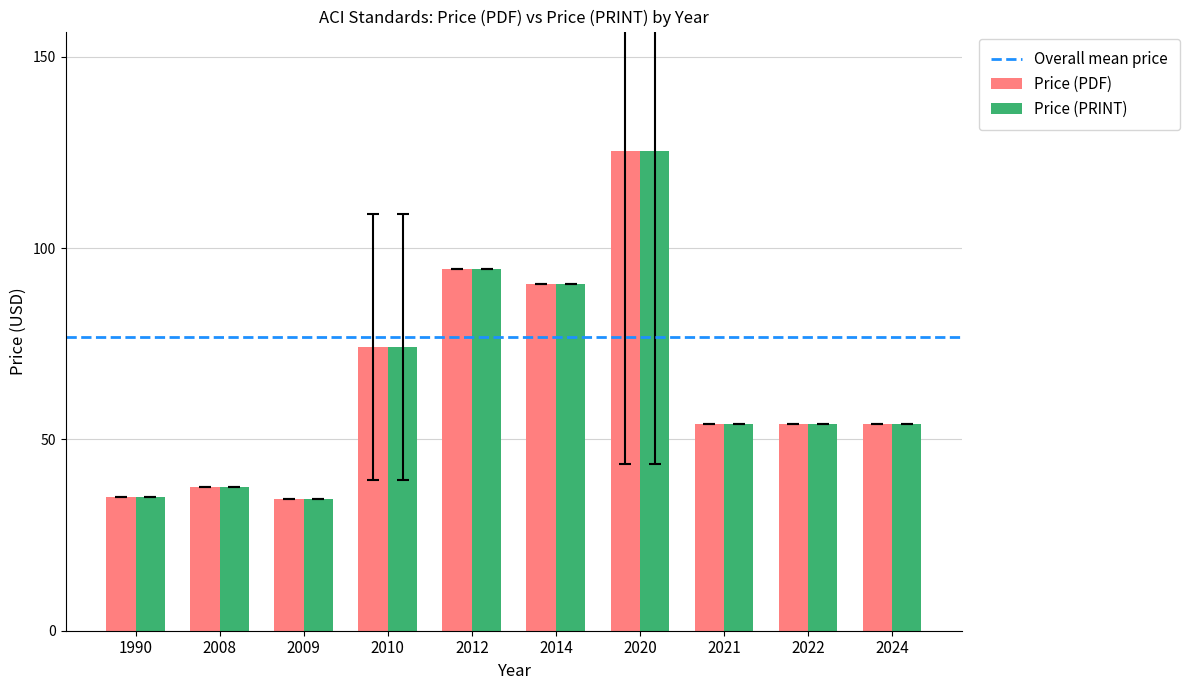

At which label does Price (PDF) reach its peak?

2020